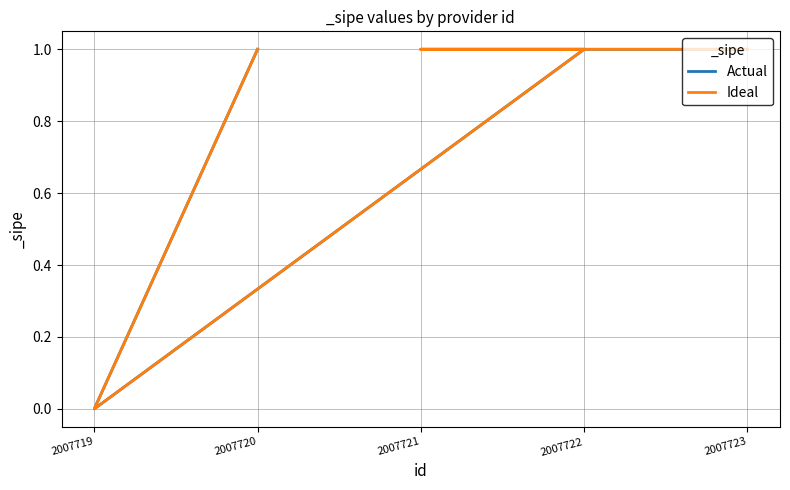

True or false: Actual has more than 0 points higher than both neighbors.

False